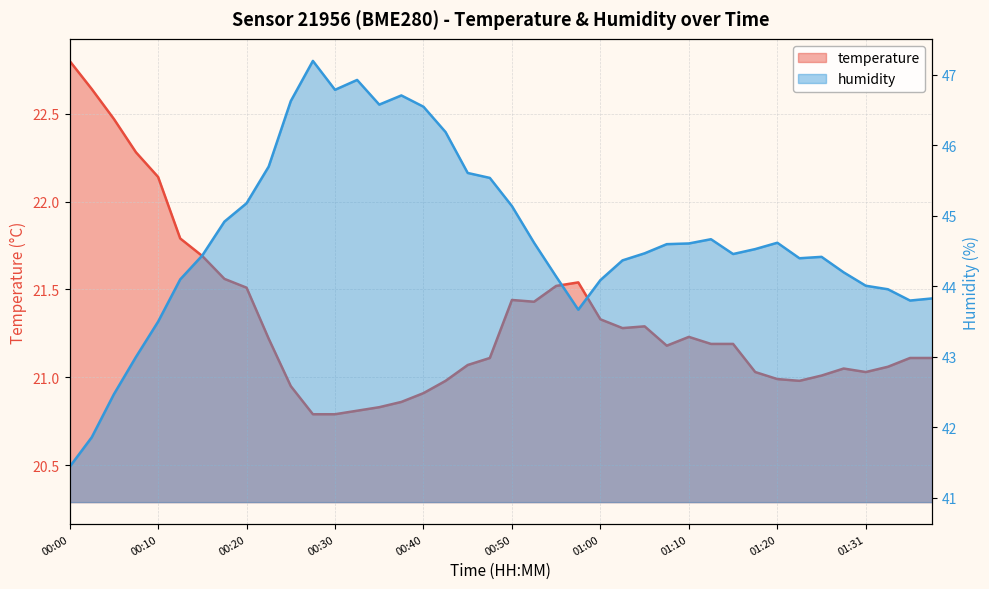

What is the value of the temperature point at the 36th from the left?

21.1